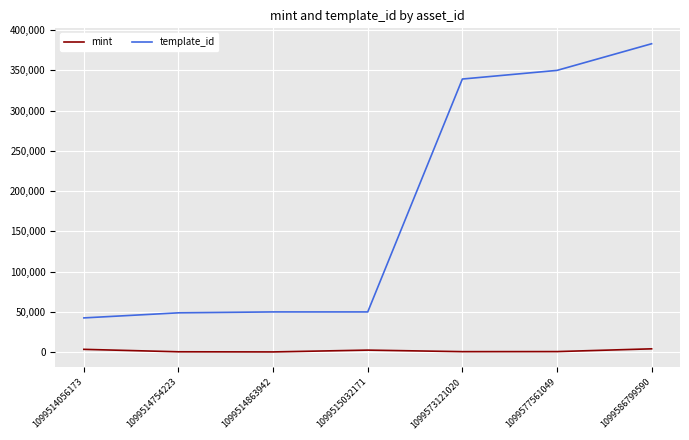

At 1099573121020, list the series in order from smallest to largest.

mint, template_id